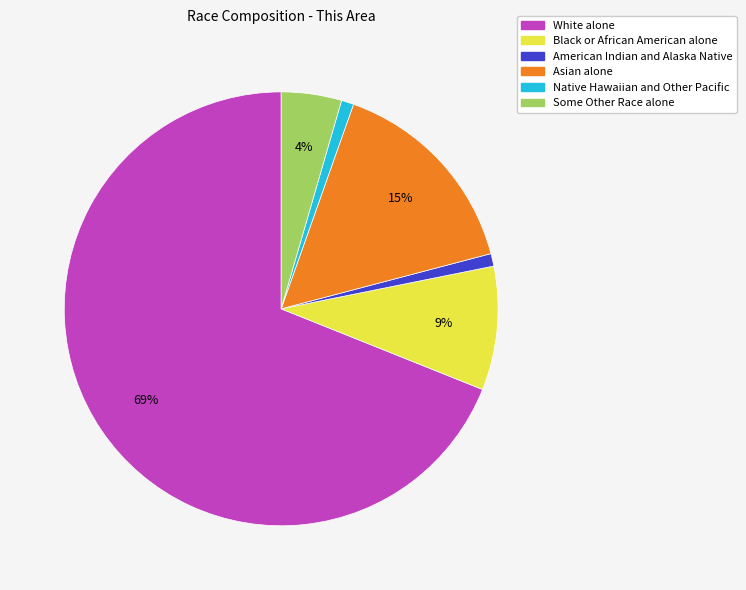

What is the majority slice?

White alone